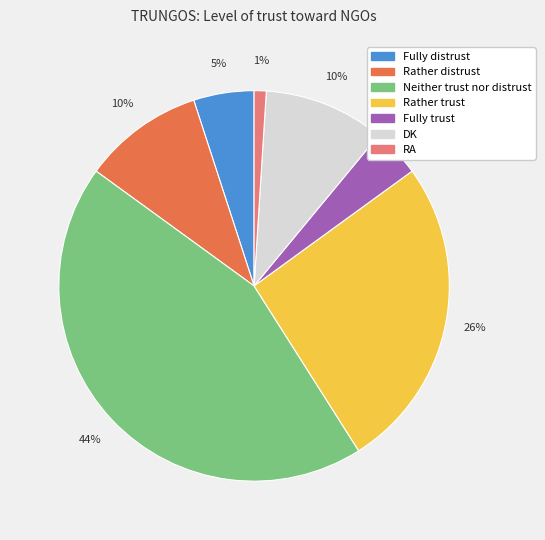

To the nearest percent, what portion does Fully trust represent?

4%